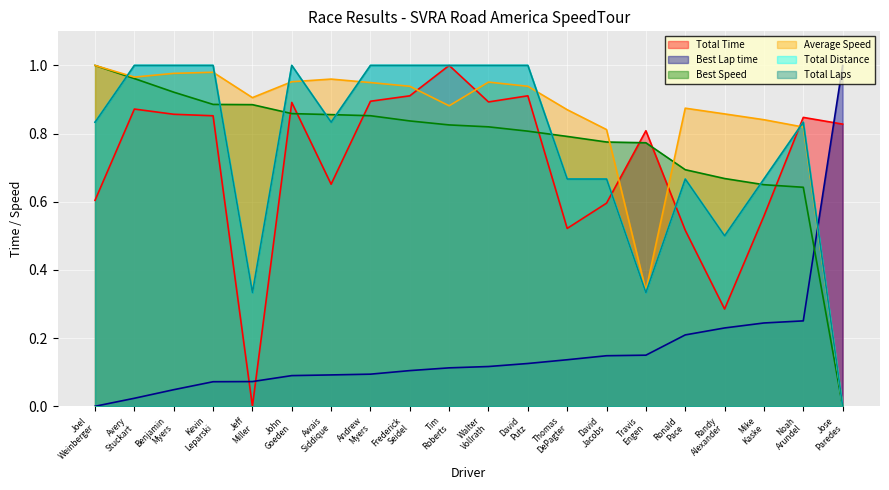

Which series has the largest range (max minus min)?

Total Time